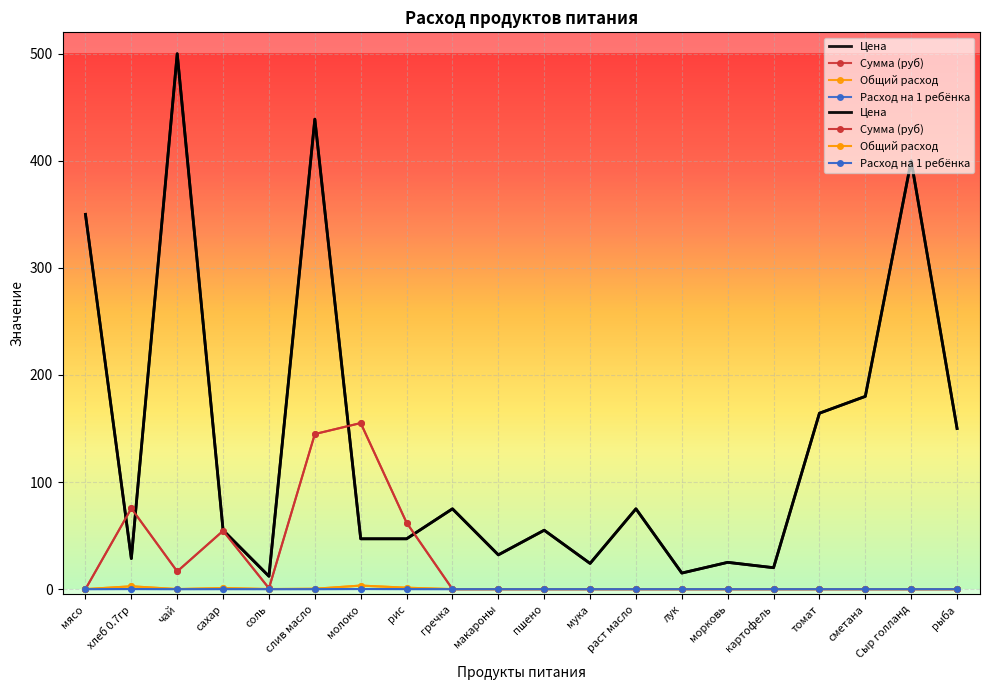

Is the value of Цена at картофель greater than the value of Сумма (руб) at макароны?

Yes